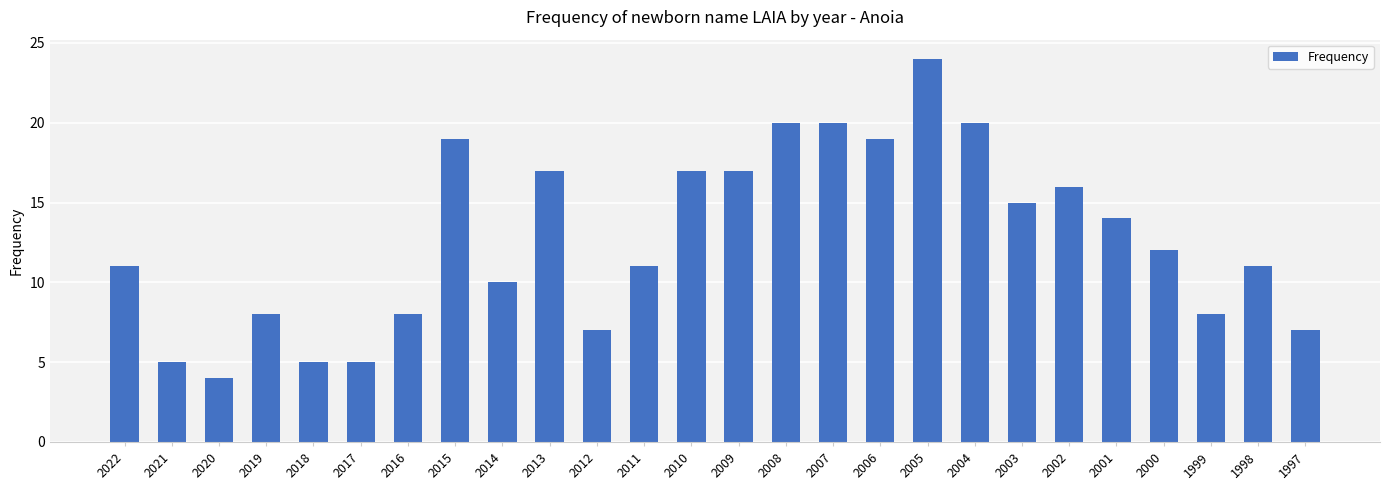

What is the value of the 18th bar from the left?

24